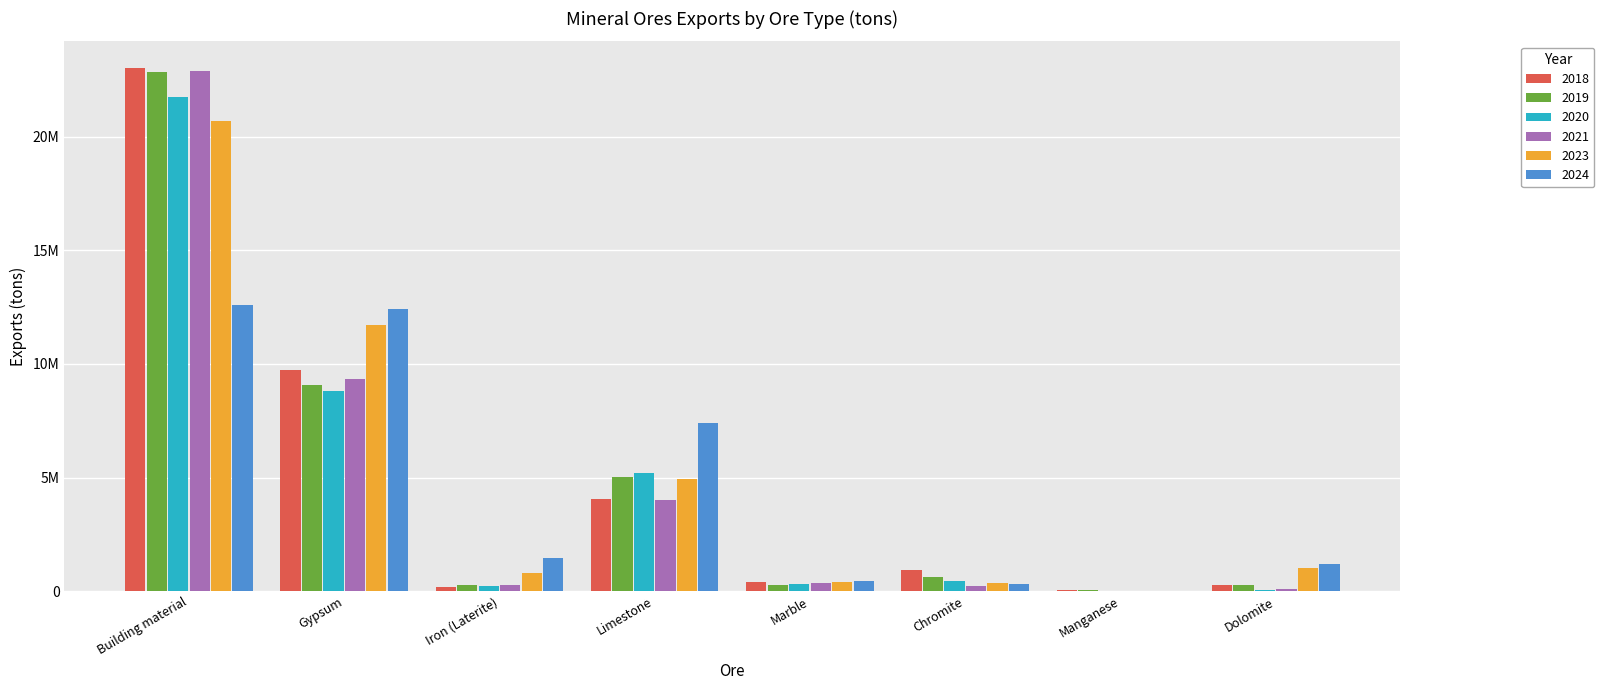

Which series has the largest total across all categories?

2023